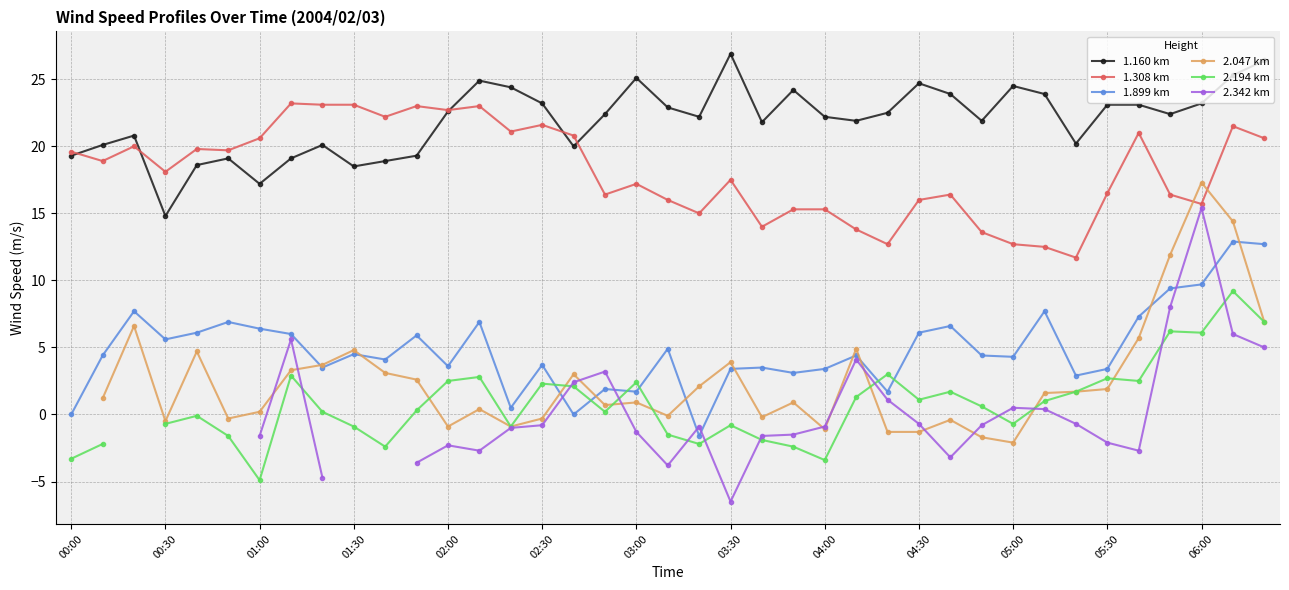

What is the sum of all 1.308 km values?

708.3